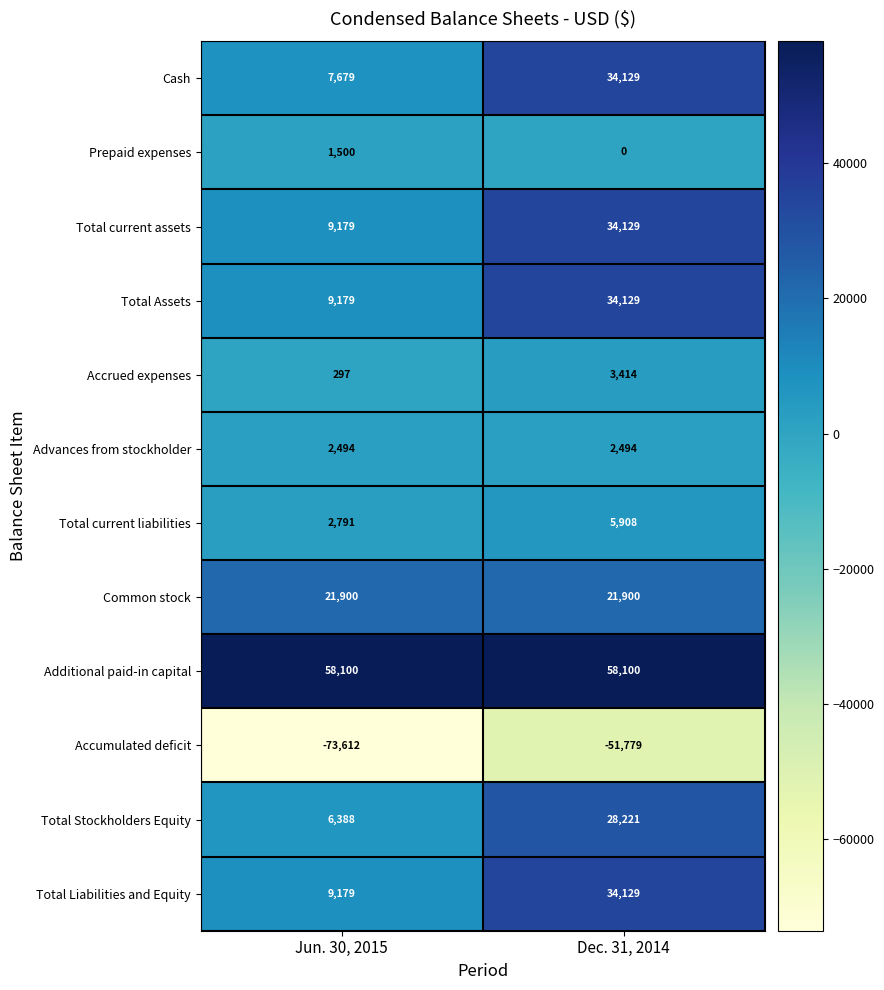

What is the maximum value for Cash?

34129